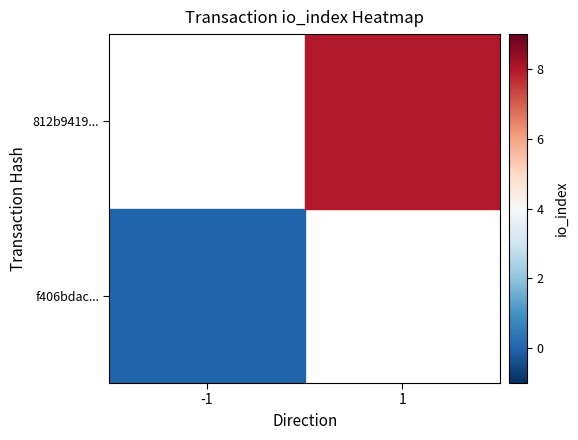

Rank the categories by f406bdac... value from lowest to highest.

-1, 1